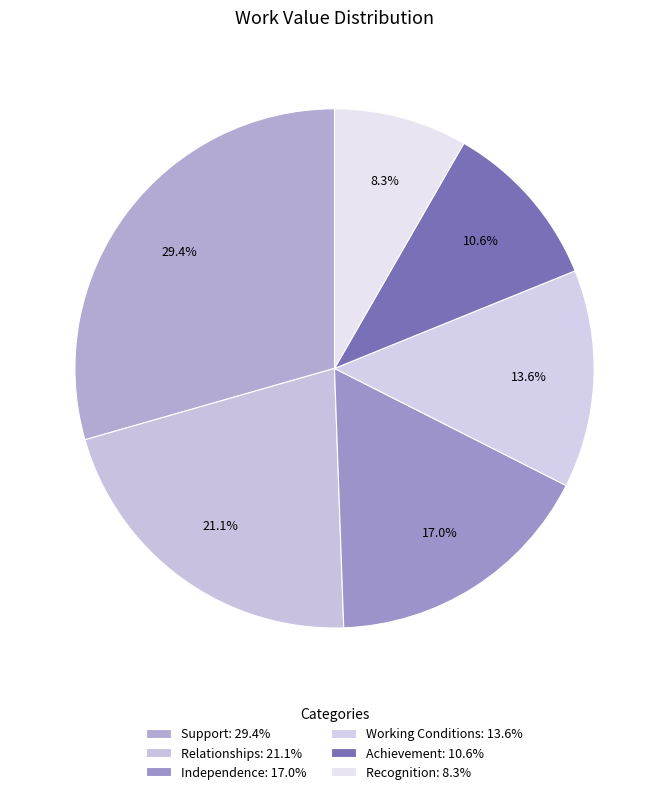

Count the number of slices in the pie.

6